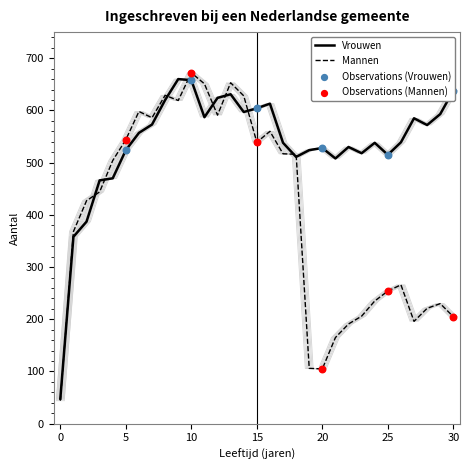

Which series reaches the minimum Y coordinate?

Mannen